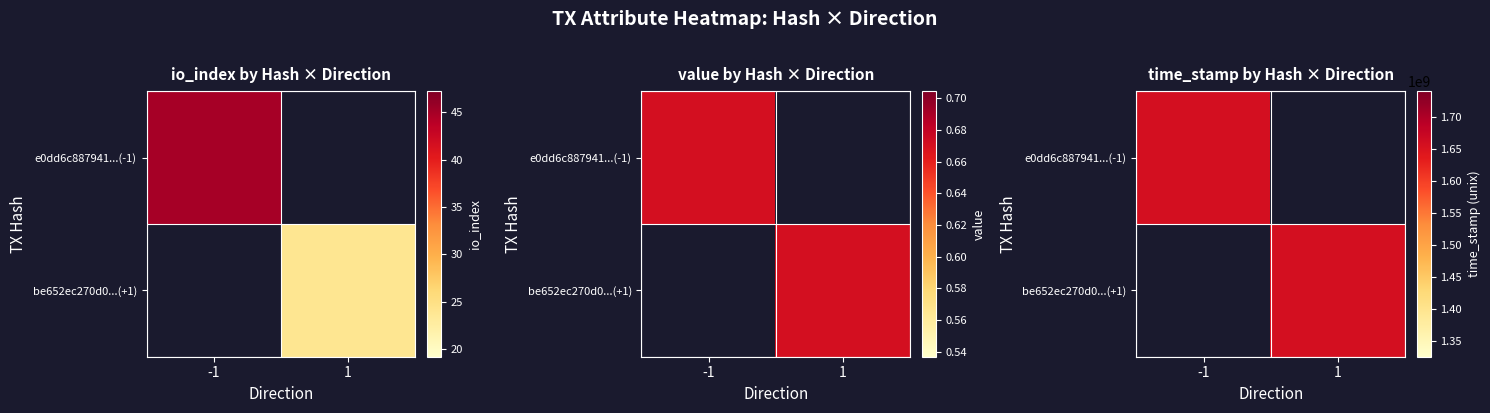

Which label corresponds to the largest value in the chart?

-1